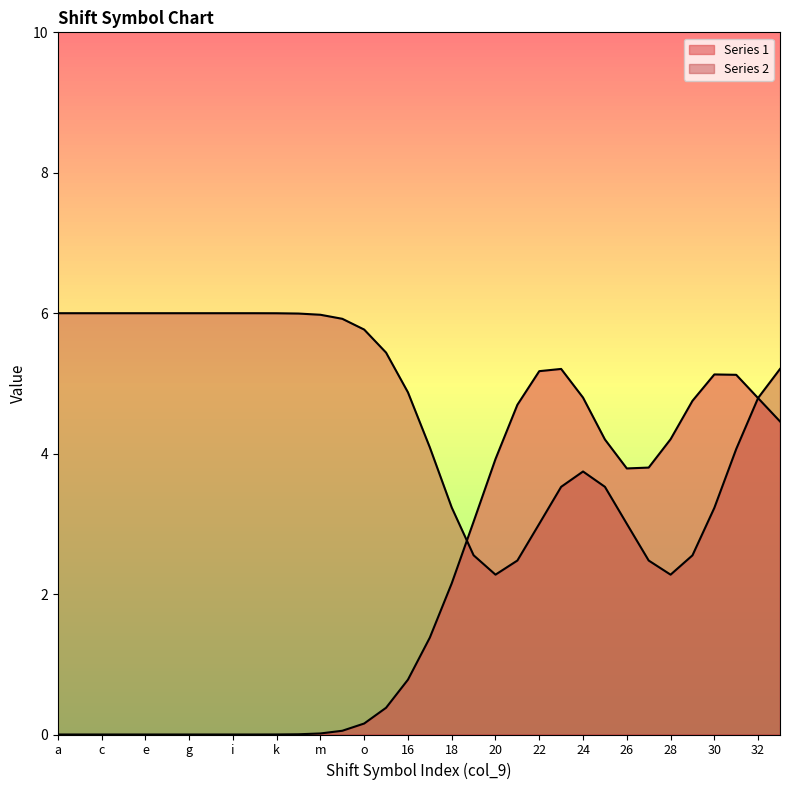

Is it true that Series 2 equals 4 at p?

False